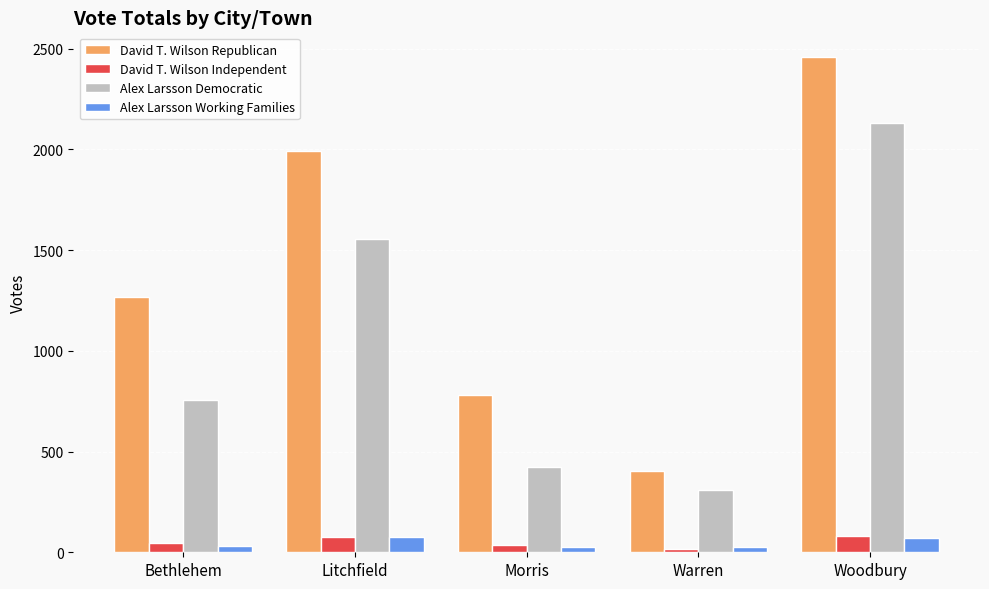

At which label is Alex Larsson Democratic closest to 1218?

Litchfield